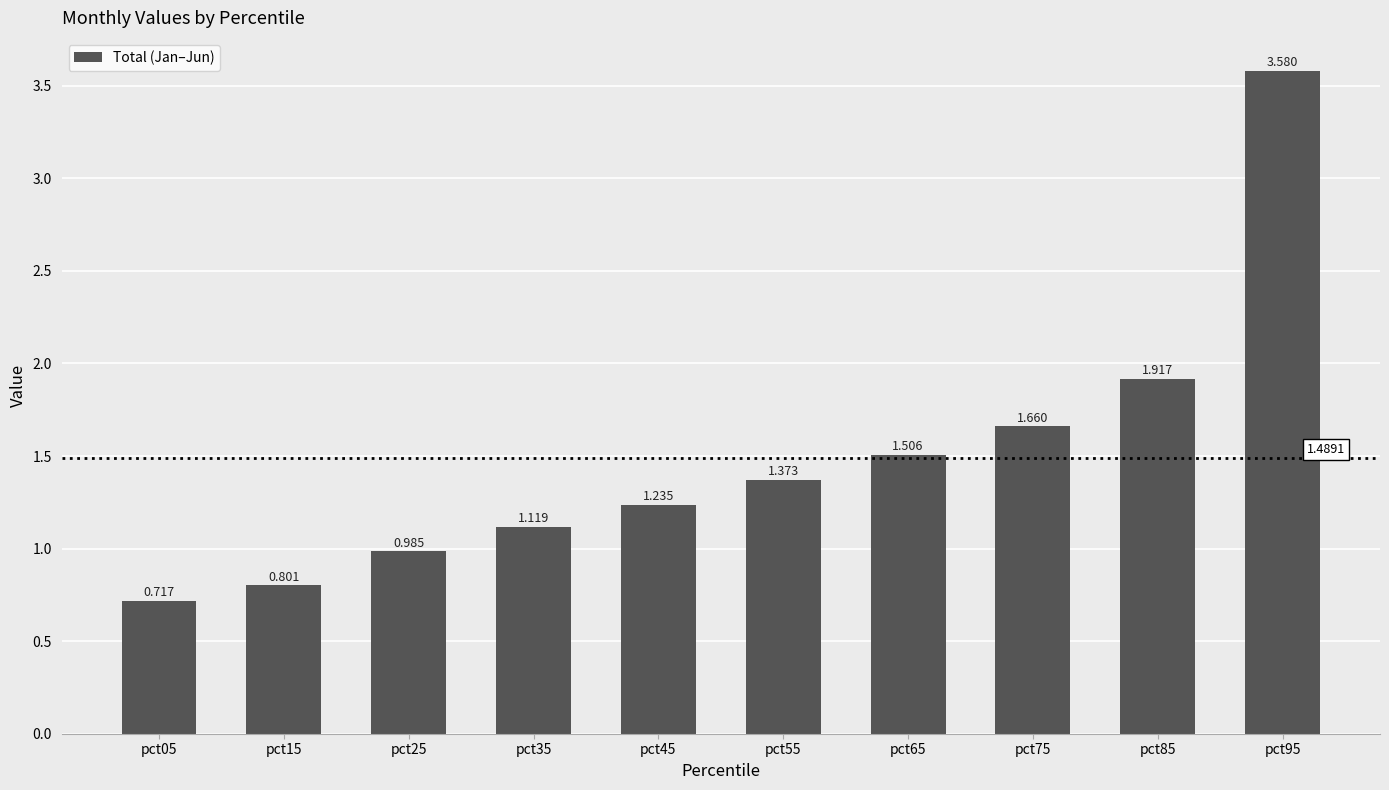

The value at pct55 is 1.4. True or false?

True